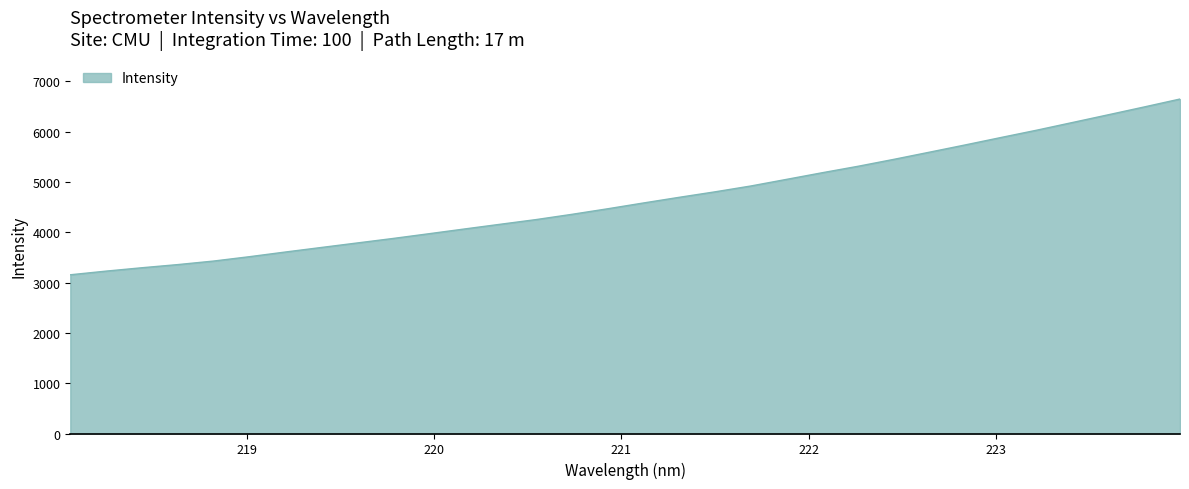

What is the maximum value shown in the chart?

6645.6